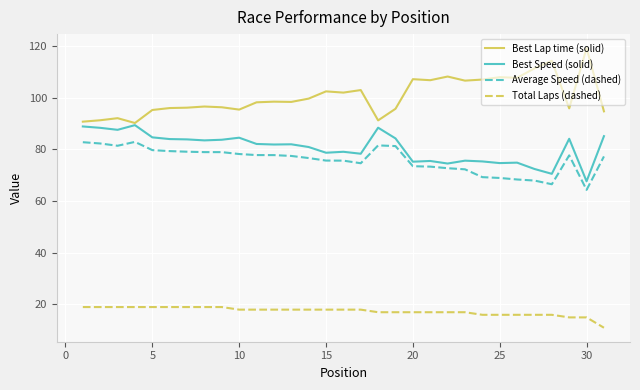

How many lines are shown in the chart?

4